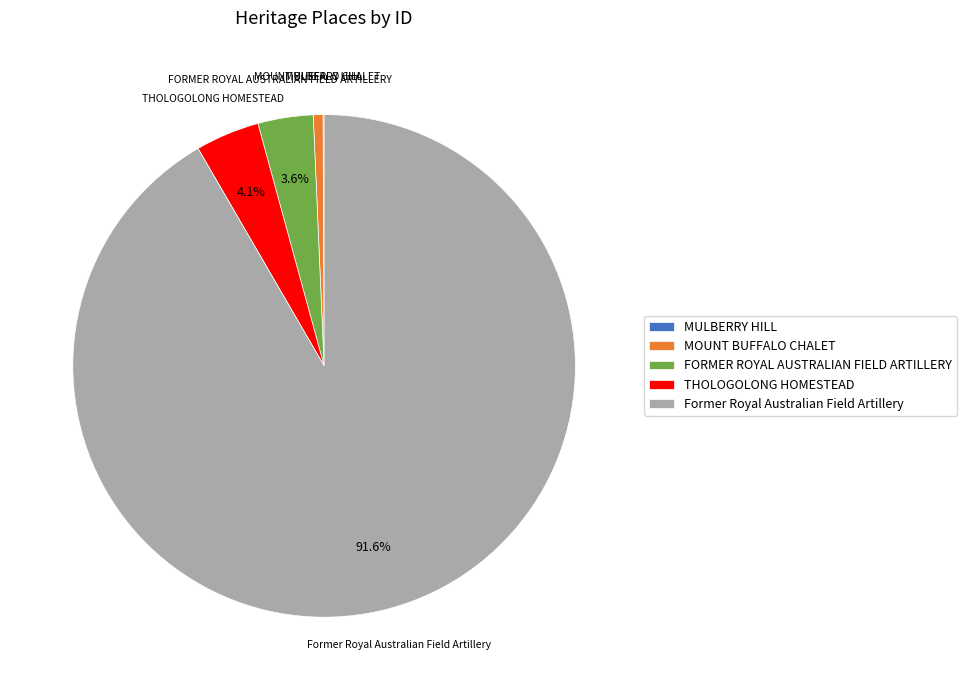

Is Former Royal Australian Field Artillery the majority of the pie?

Yes